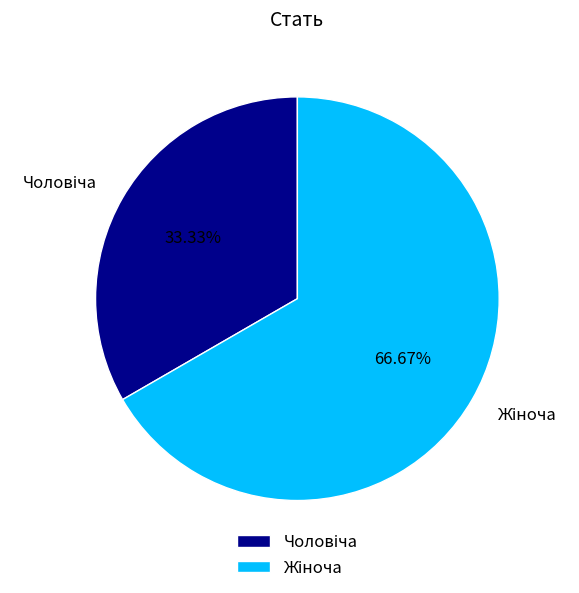

Does any single category account for the majority?

Yes